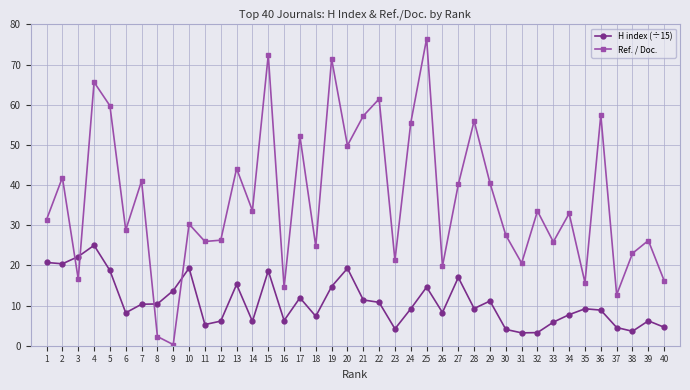

How many intersections are there between H index (÷15) and Ref. / Doc.?

4